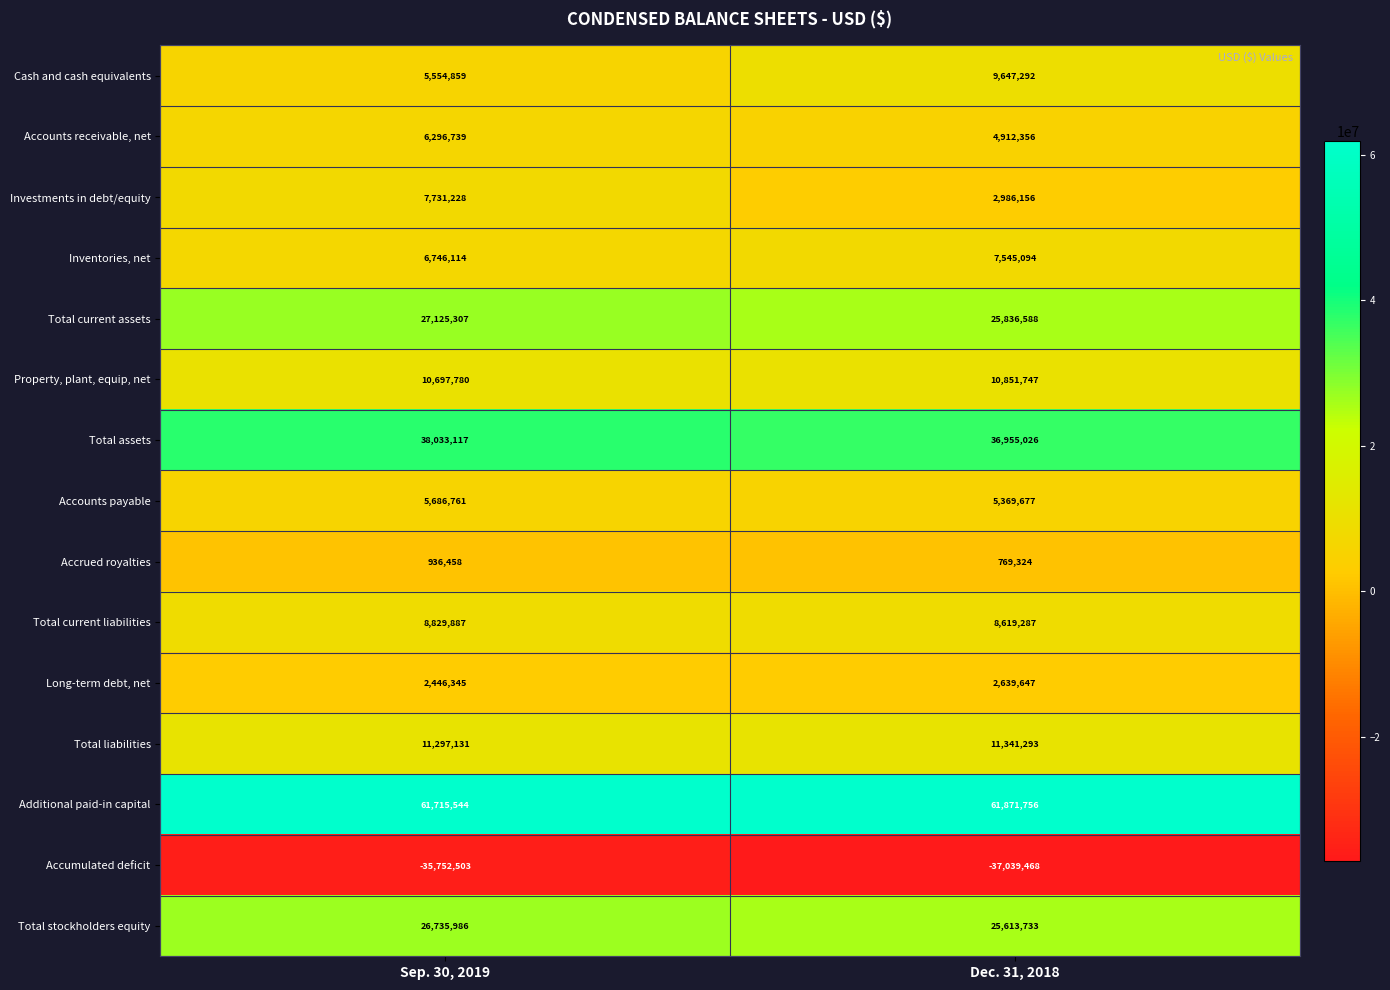

At which category is the sum across all series the highest?

Sep. 30, 2019